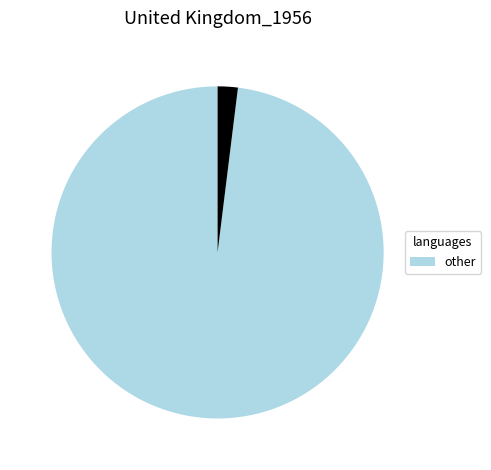

Does any single category account for the majority?

Yes